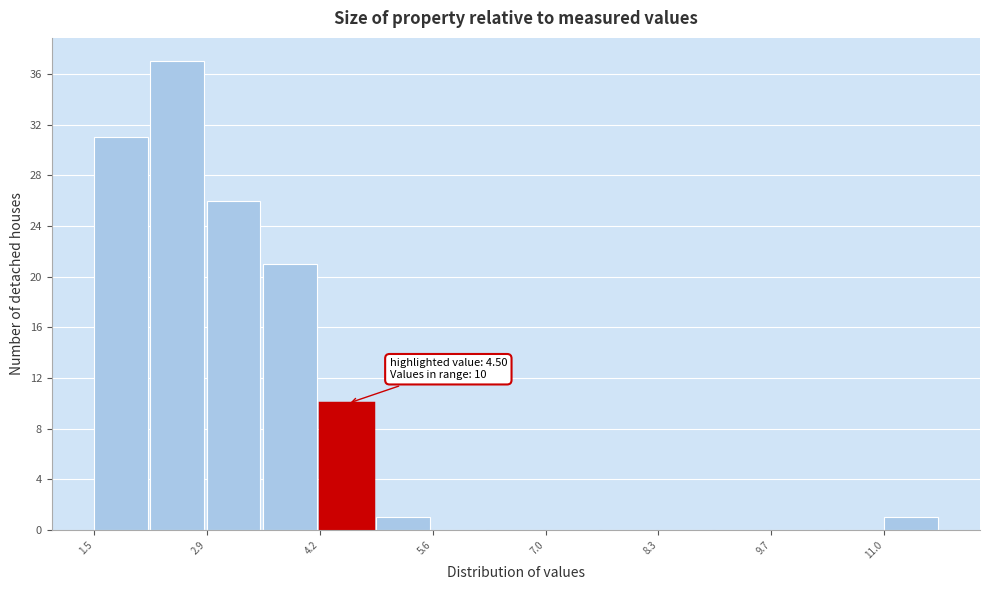

Read against the x-axis, roughly where is the centre of the tallest bar?

2.6